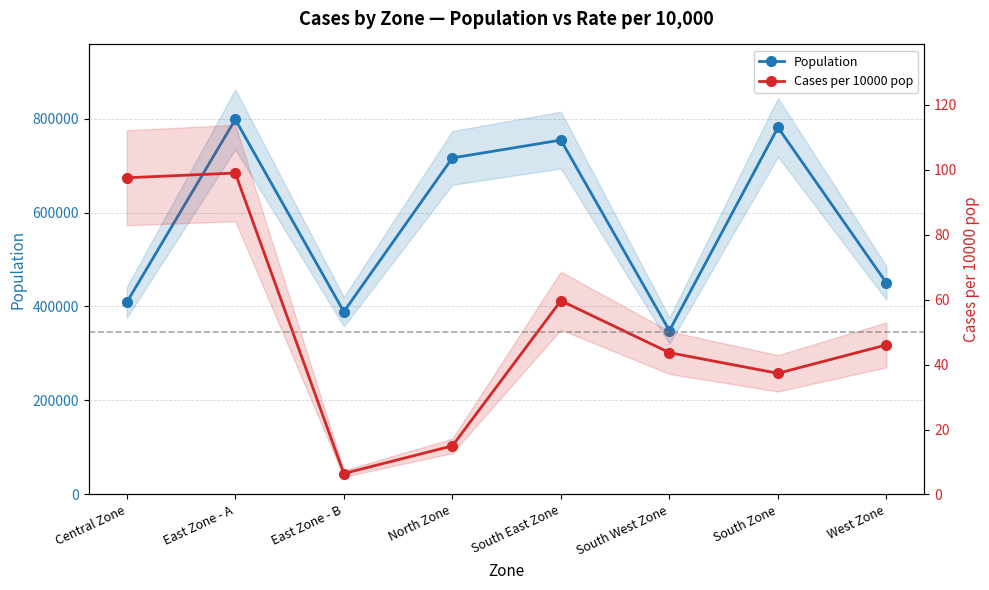

What is the label of the 7th point from the right?

East Zone - A